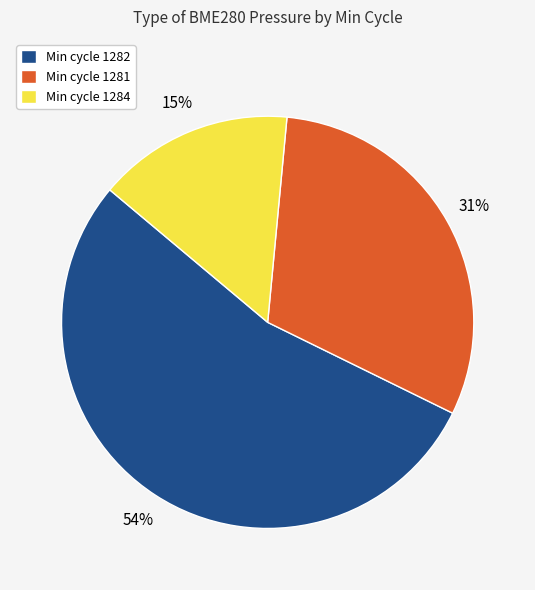

Do Min cycle 1282 and Min cycle 1281 together represent more than half of the pie?

Yes